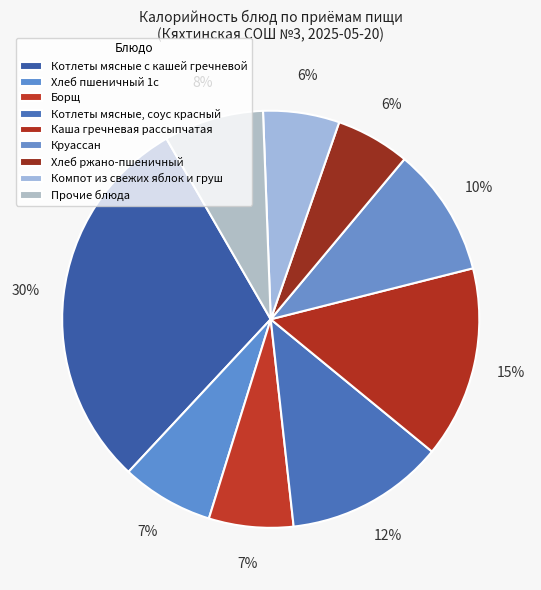

Count the number of slices in the pie.

9